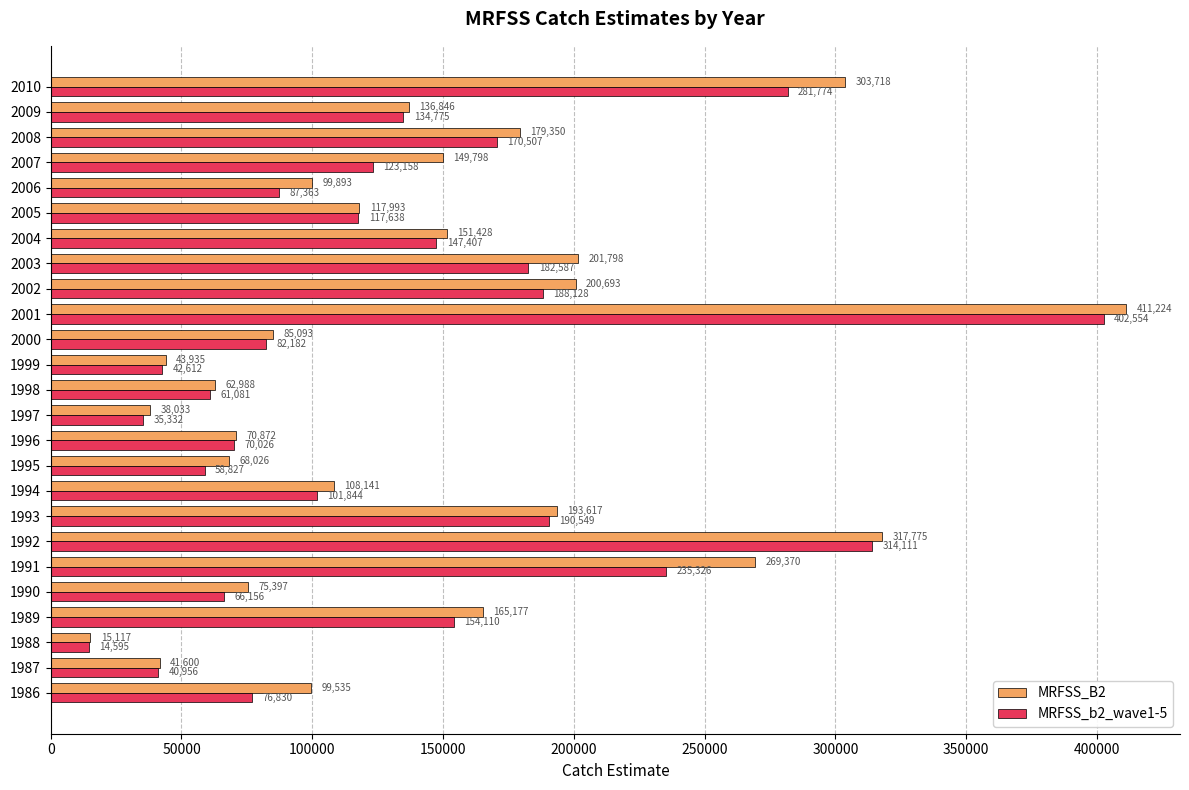

How many data points in MRFSS_b2_wave1-5 are above 117638?

13